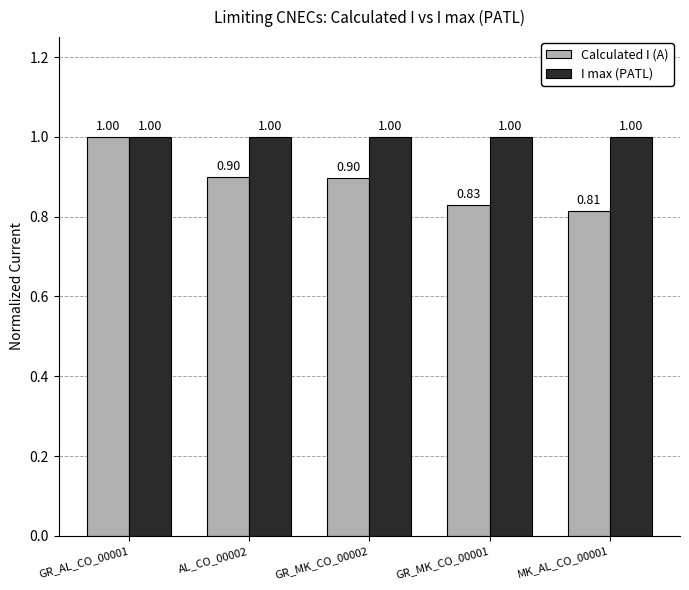

List the series in order of their overall mean, highest first.

I max (PATL), Calculated I (A)